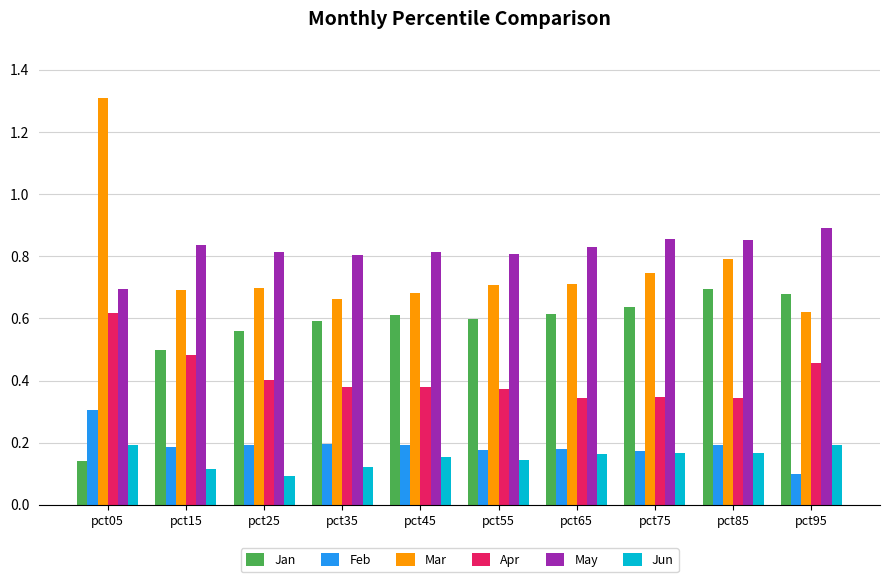

Rank the series by their maximum value, from highest to lowest.

Mar, May, Jan, Apr, Feb, Jun